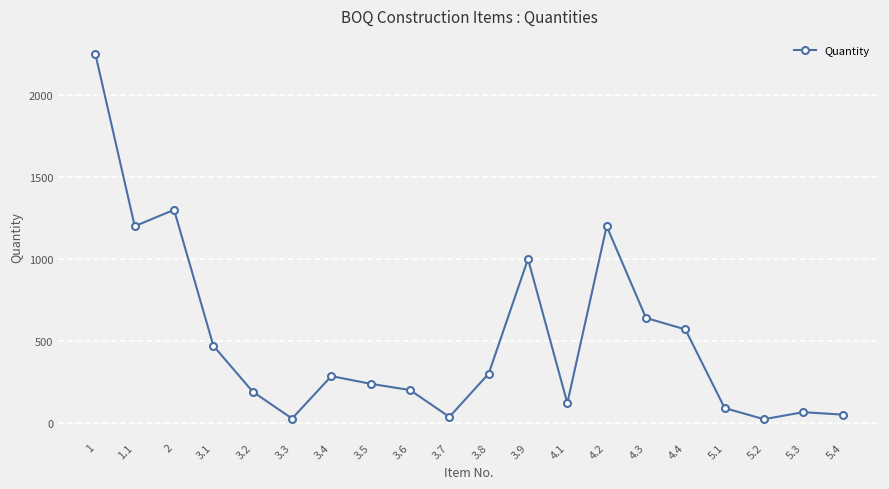

Is it true that the value at 5.3 is 65?

True